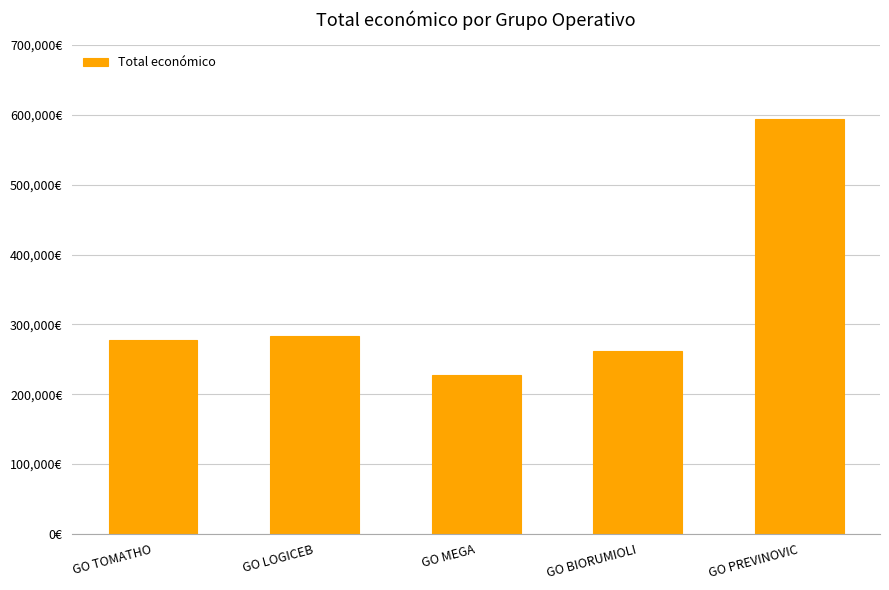

What is the difference between the values at GO MEGA and GO TOMATHO?

49439